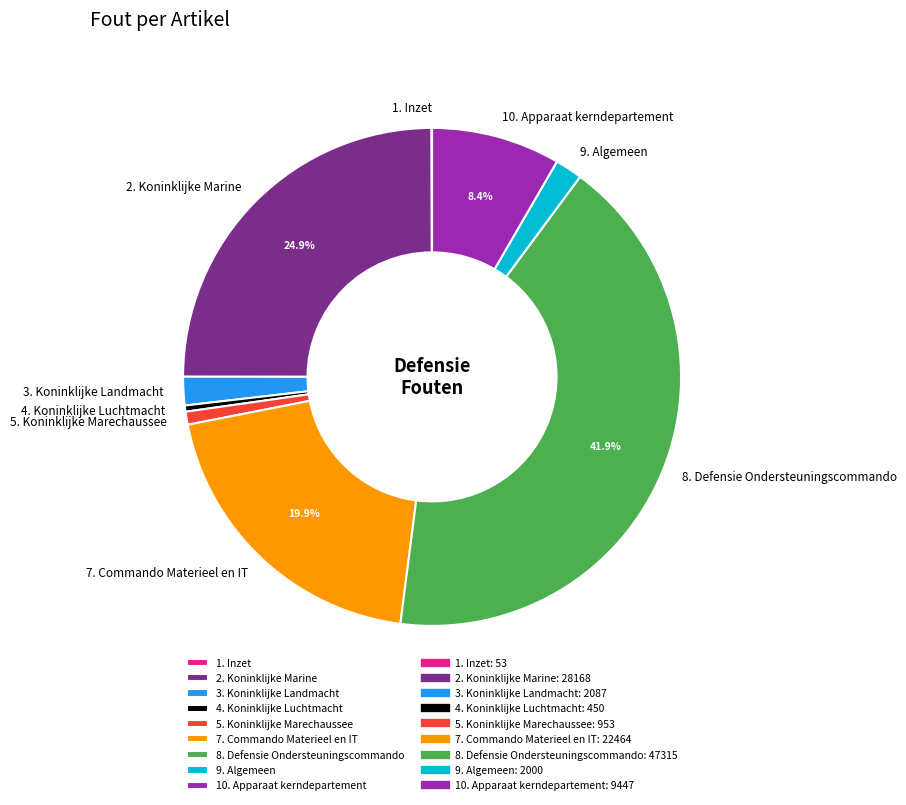

Is there any slice that represents more than half of the pie?

No